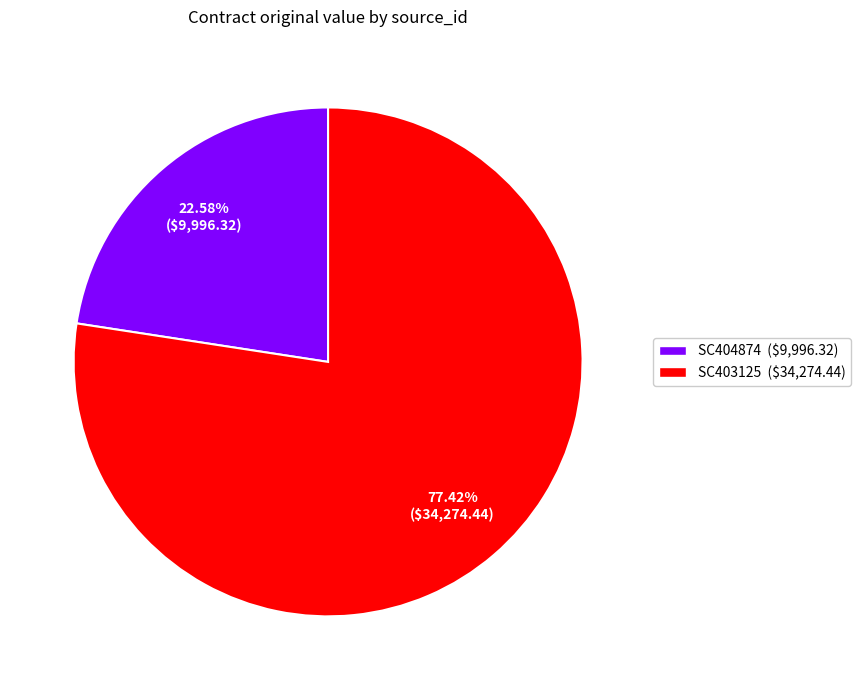

Is there a majority slice in this chart?

Yes